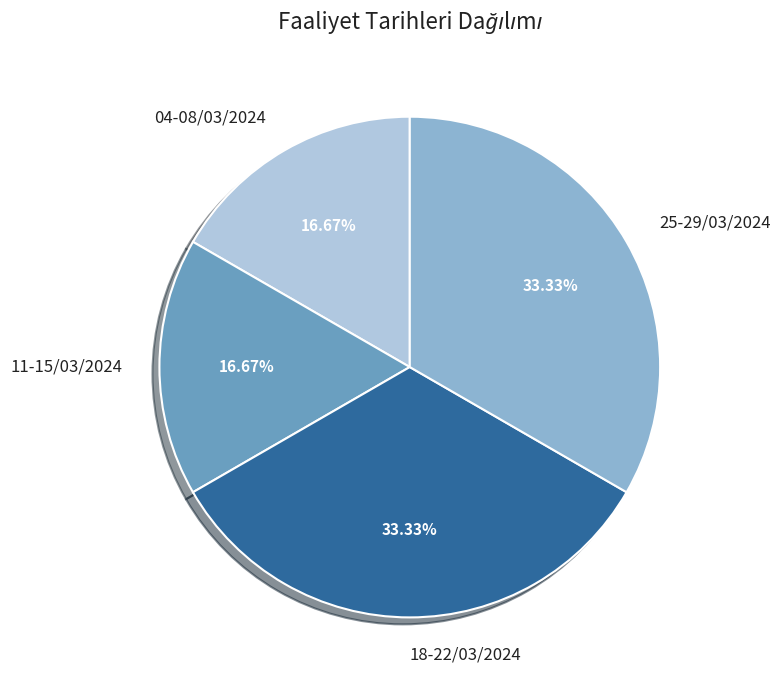

Does 11-15/03/2024 represent more than half of the total?

No